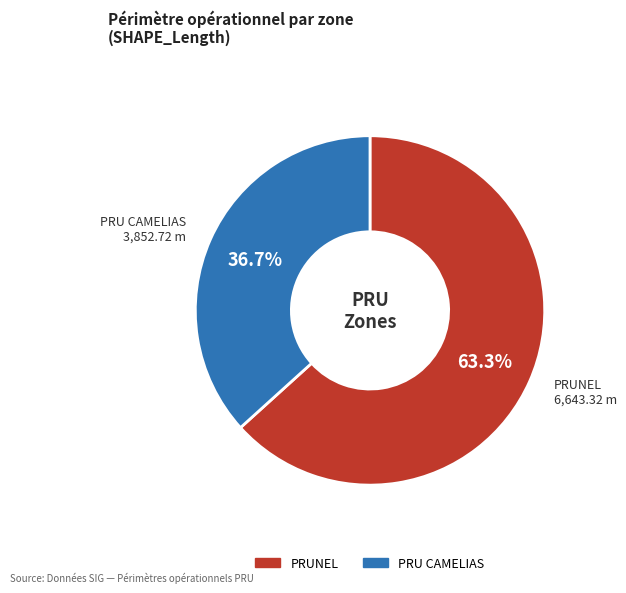

Is there a majority slice in this chart?

Yes